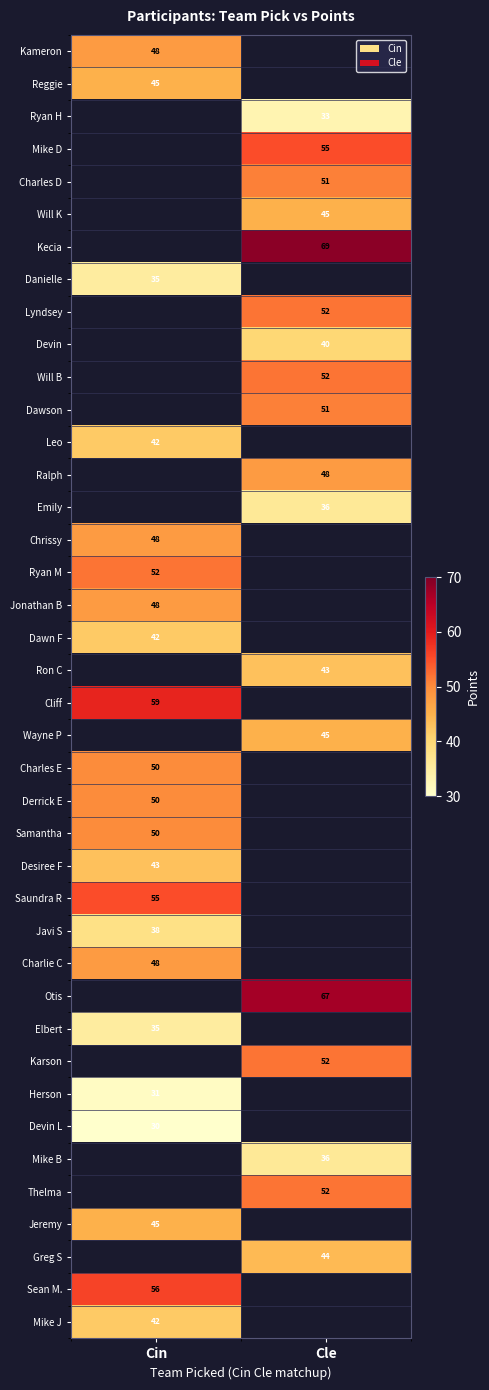

The value of Lyndsey at Cle is 52. True or false?

True